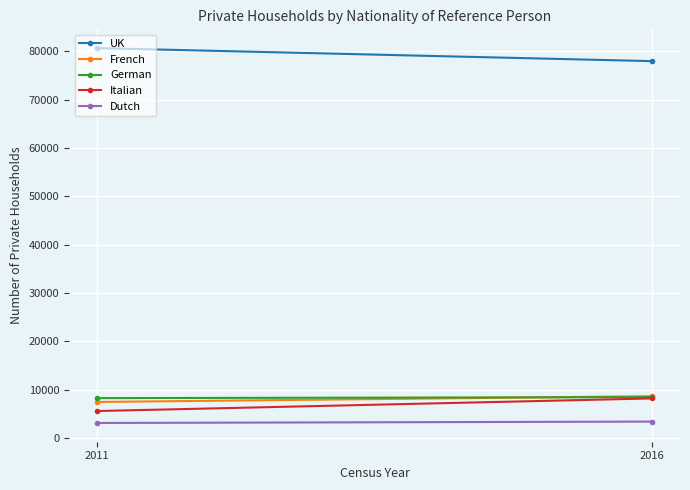

Is this an area chart (filled region under the line)?

No